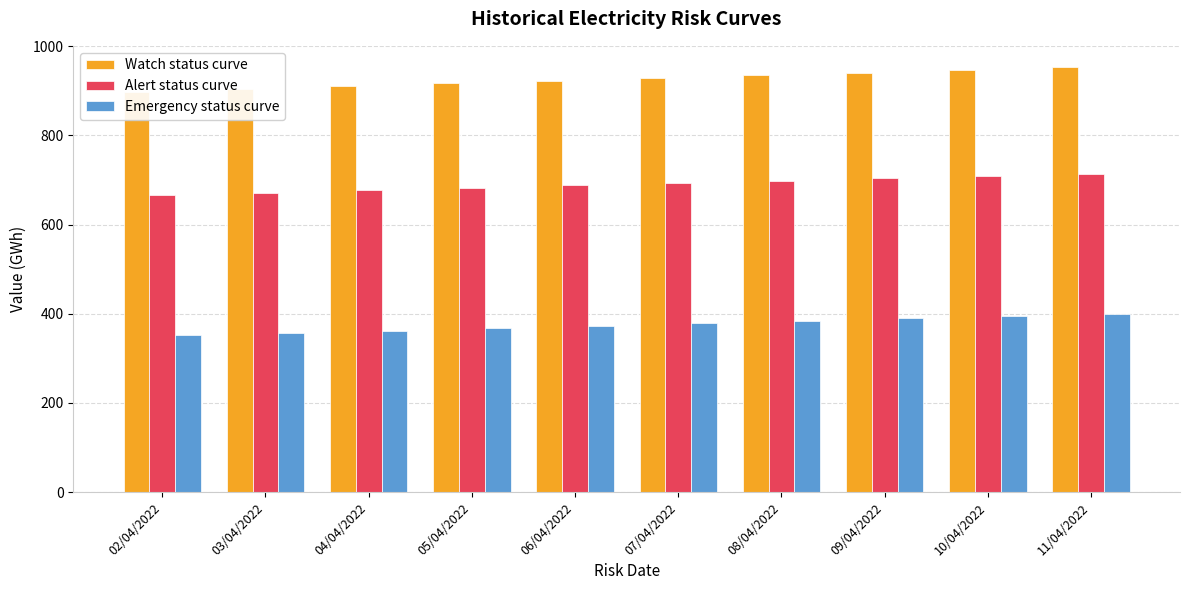

List the series in order of their peak value, lowest first.

Emergency status curve, Alert status curve, Watch status curve